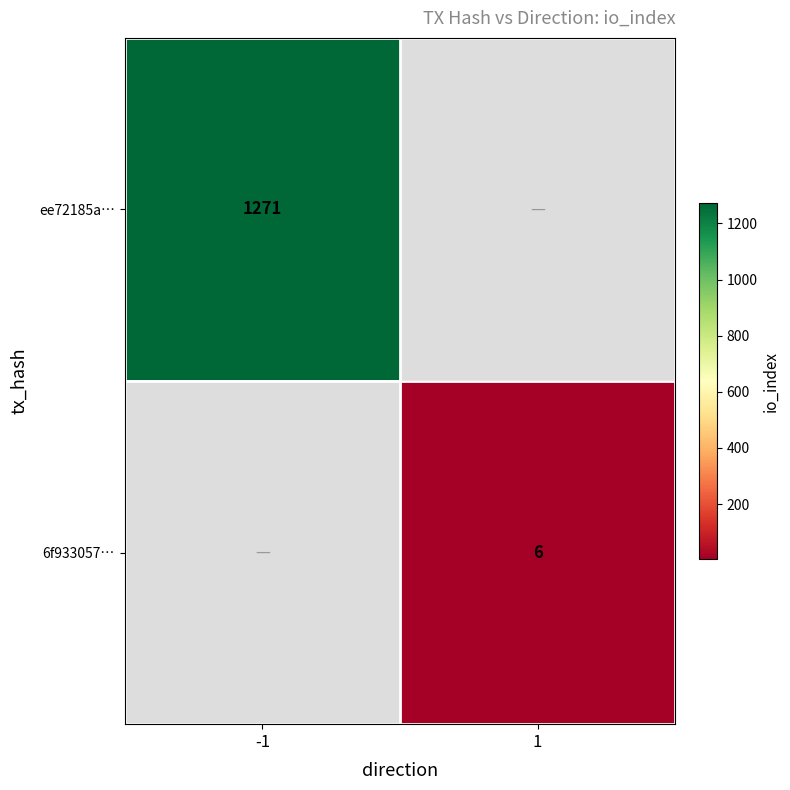

The ee72185a… series shows 297.2 at -1. True or false?

False